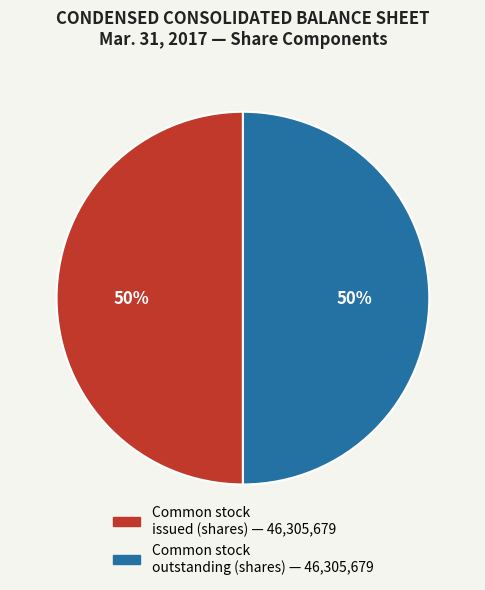

To the nearest percent, what is the average slice percentage?

50%